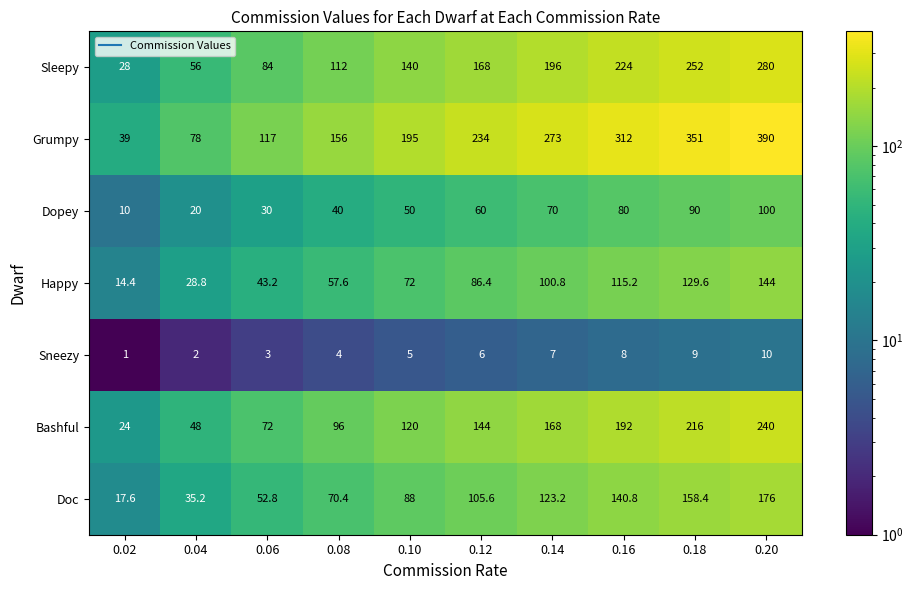

What is the average value of the Dopey series?

55.0